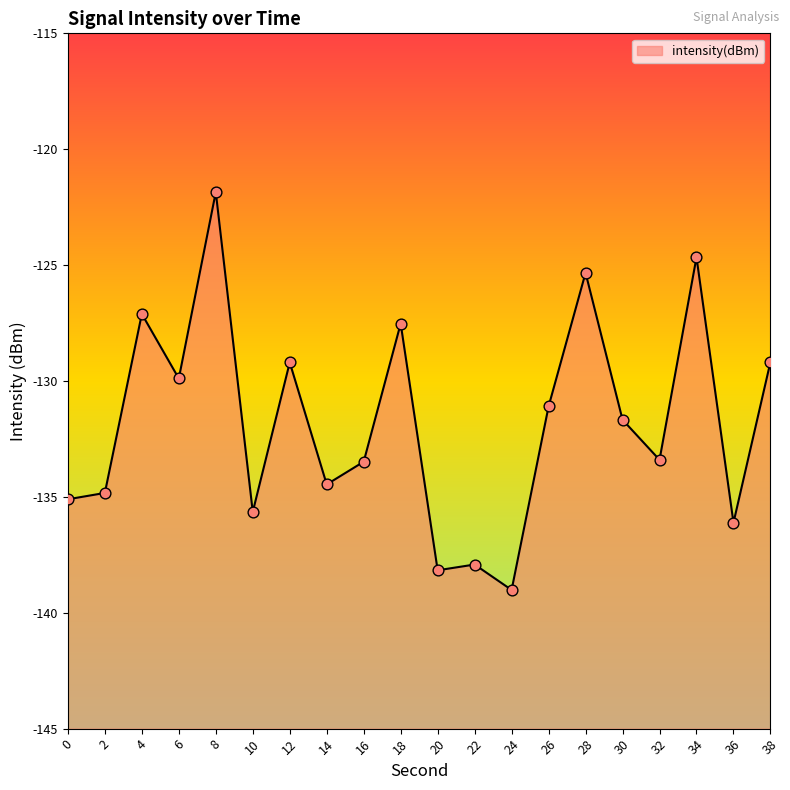

Which has a higher value, 20 or 18?

18